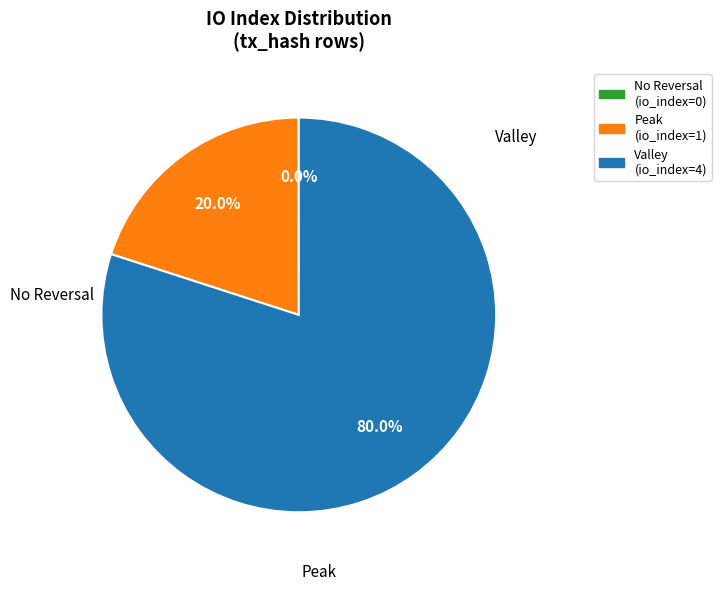

Does any single category account for the majority?

Yes